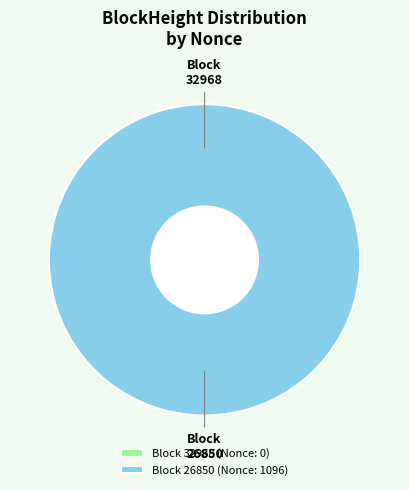

Which slice is the largest?

26850